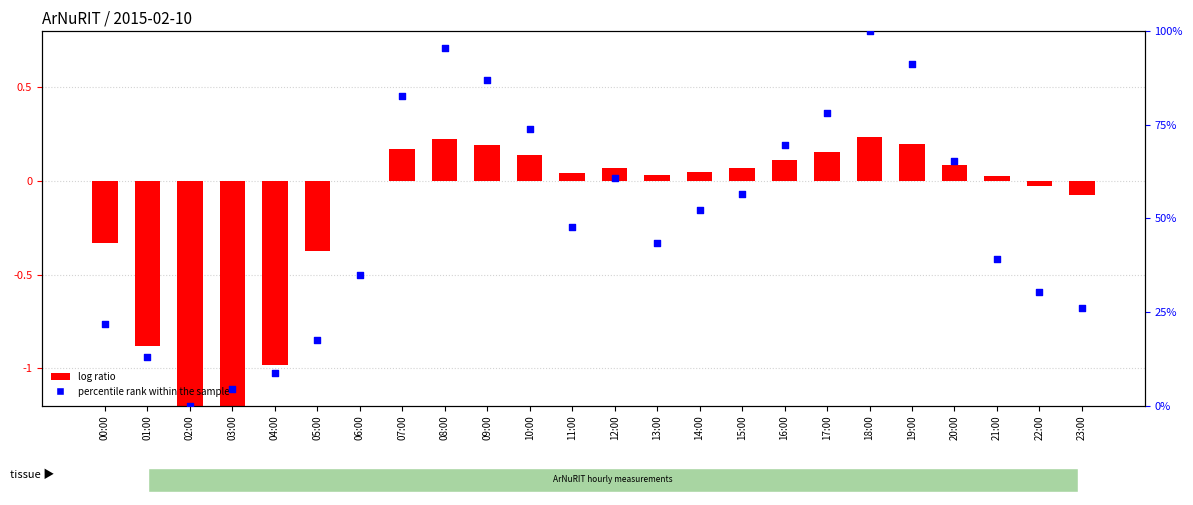

What is the total value across all series at 08:00?

95.9